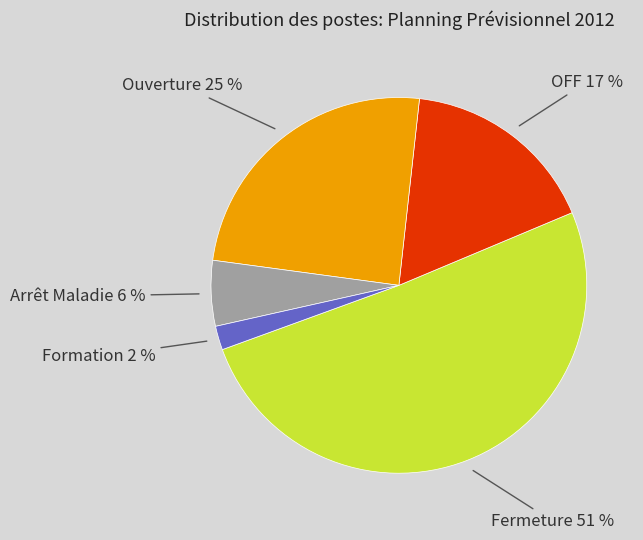

To the nearest percent, what is the difference between the largest and smallest slice percentages?

49%